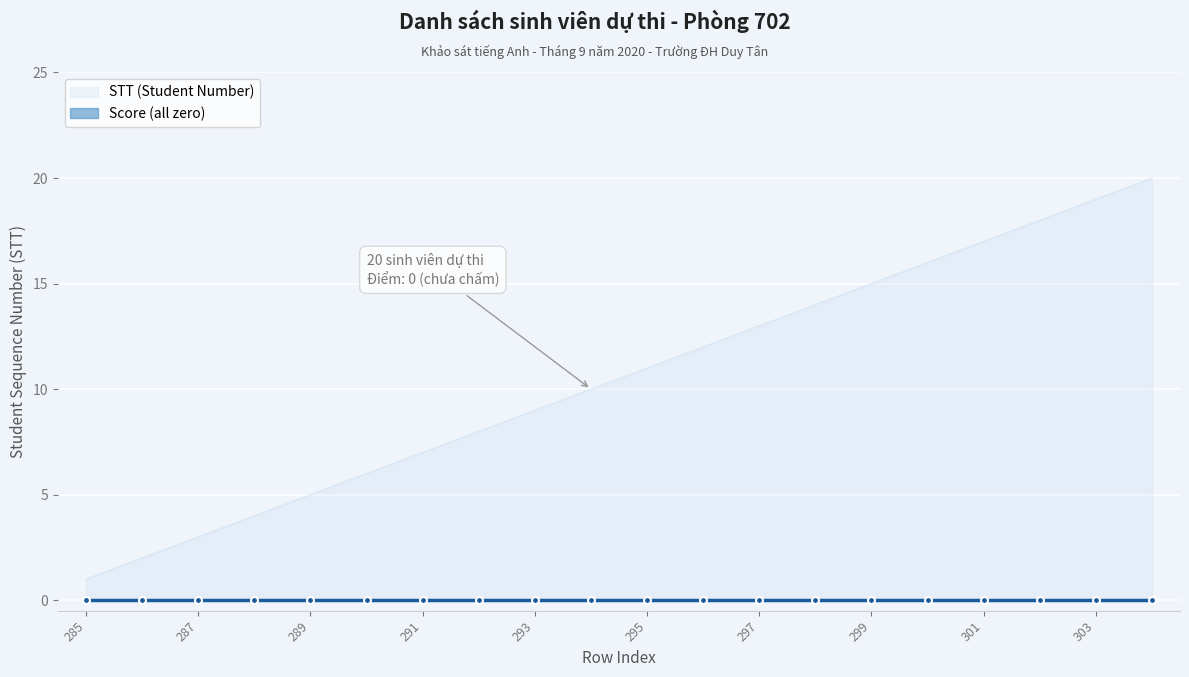

How many data points are above 11?

9